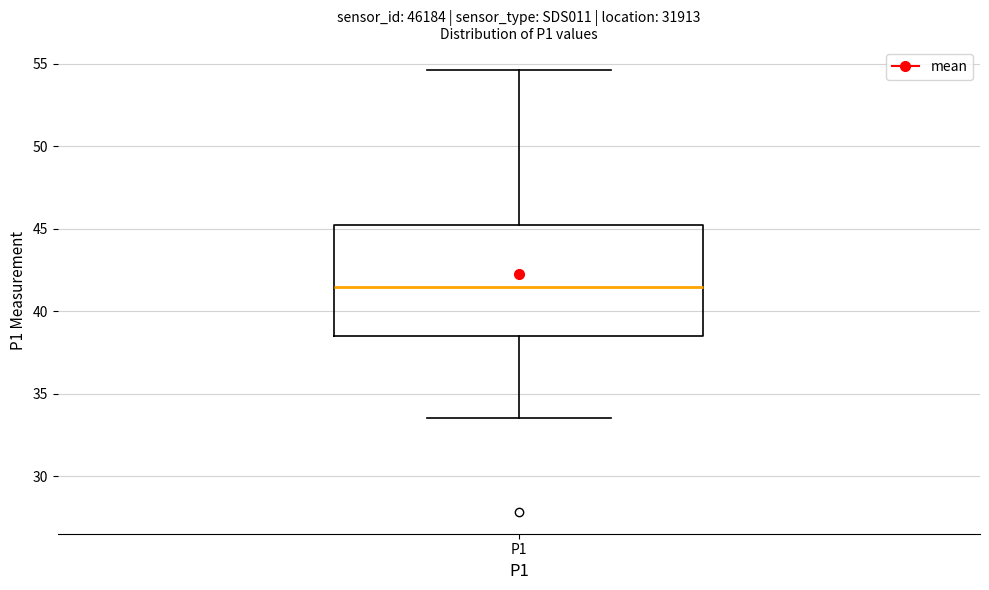

Transcribe this box plot: give where the median line is, the range the box spans, and where the two whiskers end, as read against the y-axis. The values are not printed on the chart, so give them approximately, as read against the axis.

median 41.5, box 38.5 to 45.0, whiskers 33.5 to 54.5